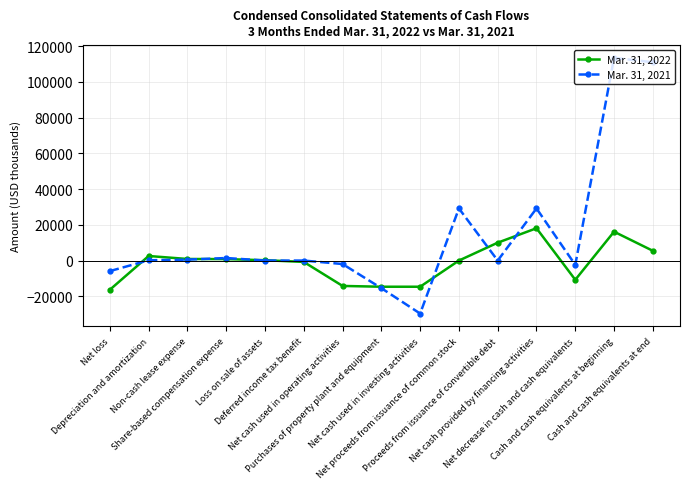

True or false: Mar. 31, 2022 has more than 2 interior local peaks.

True